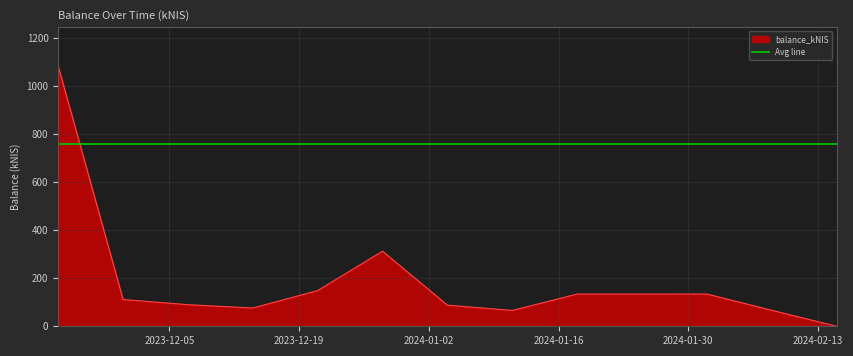

Which label corresponds to the largest value in the chart?

2023-11-23